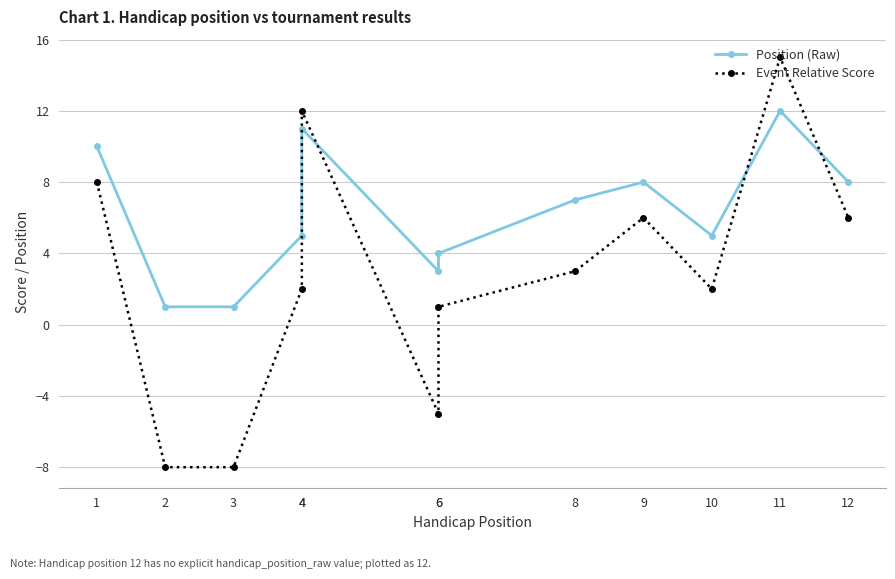

Where is the first local maximum for Event Relative Score?

4